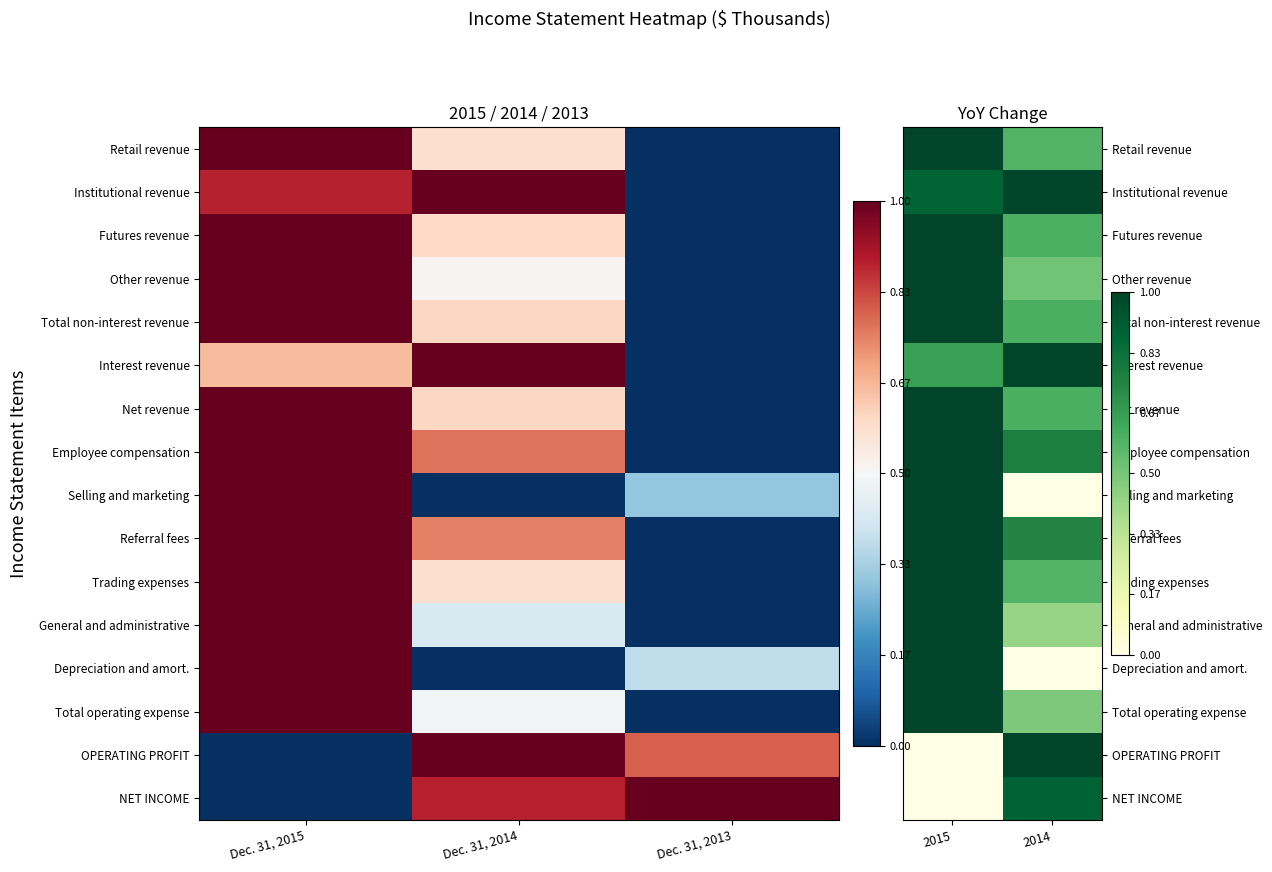

The Interest revenue series shows 0.6 at 2014. True or false?

False